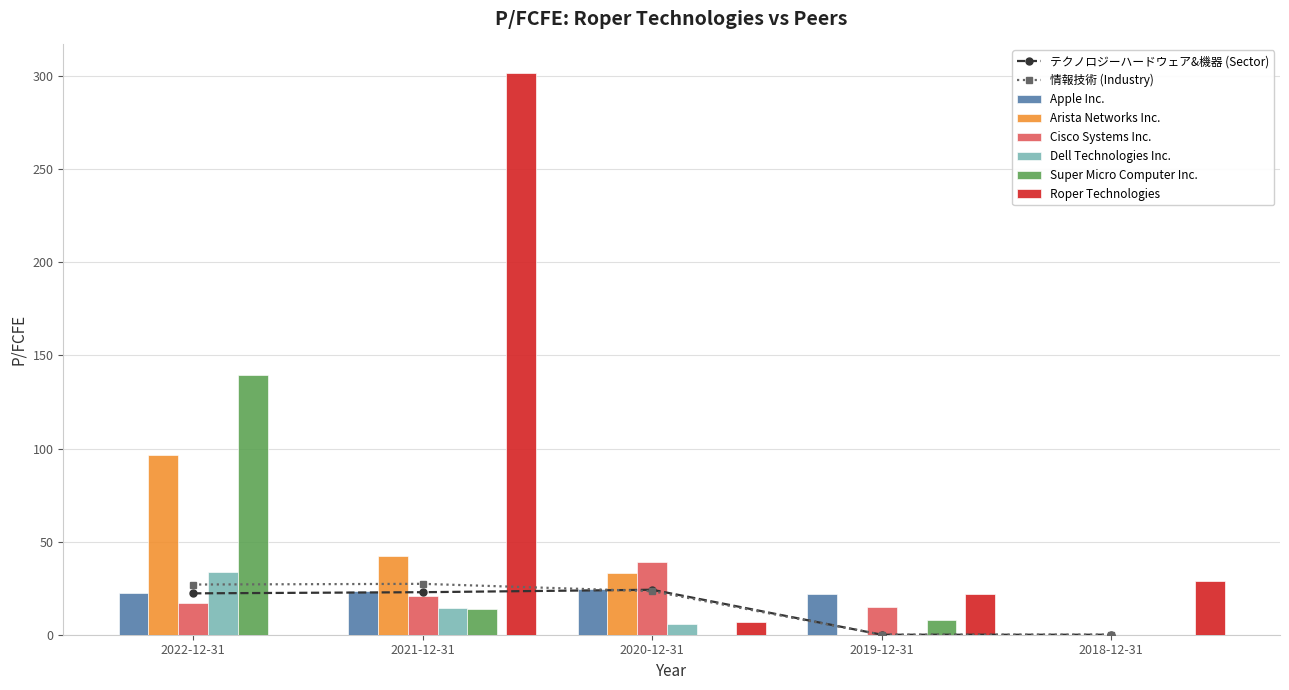

What position from the left is 2019-12-31?

4